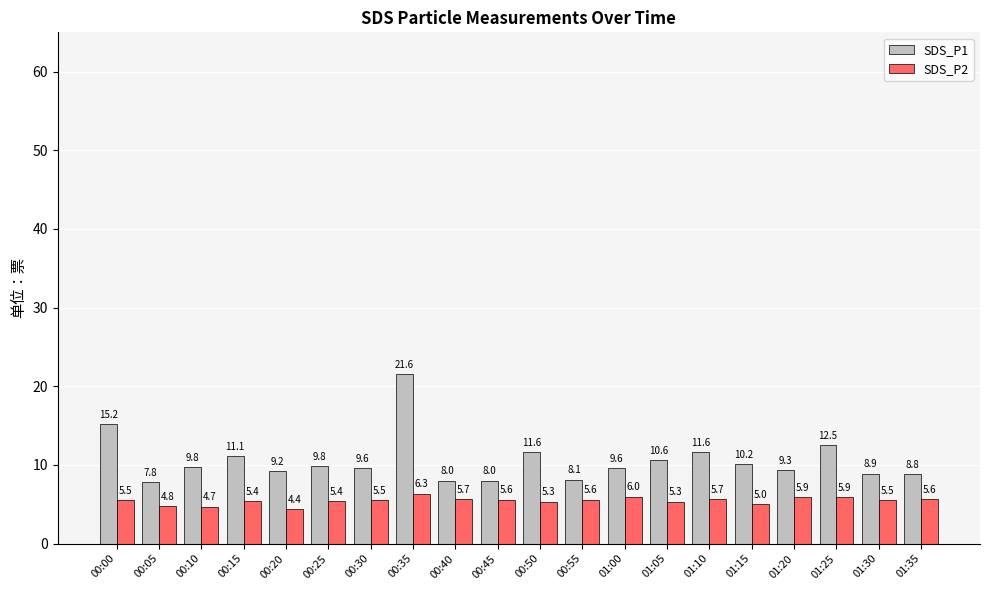

Which series has the widest spread of values?

SDS_P1